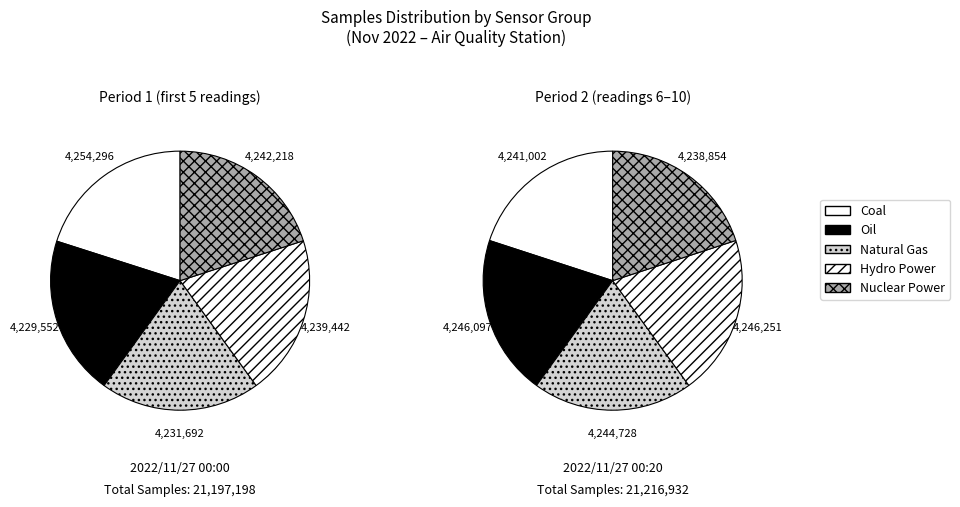

How many segments does this pie chart have?

10